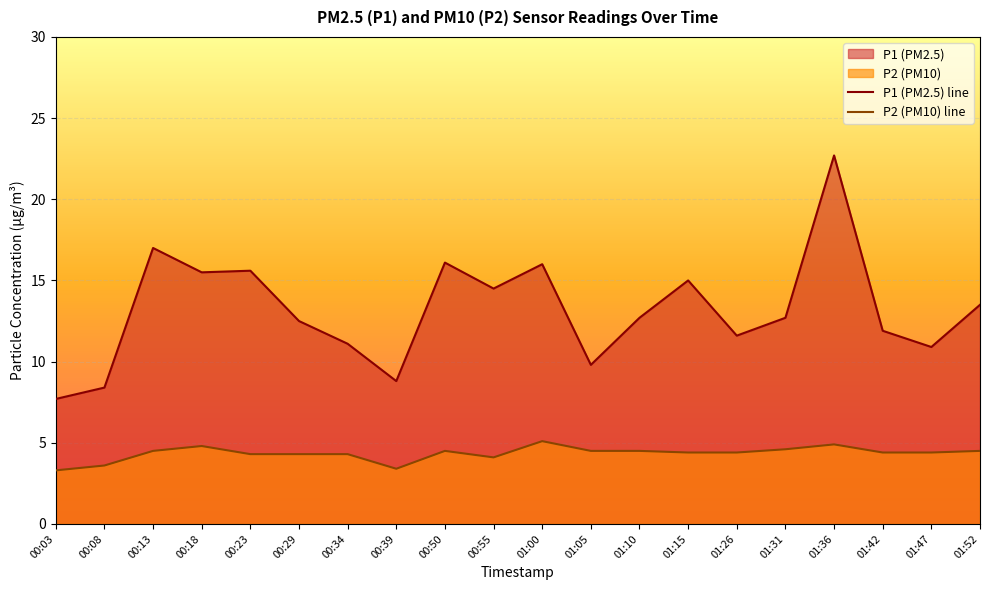

The P2 series shows 4.4 at 01:26. True or false?

True